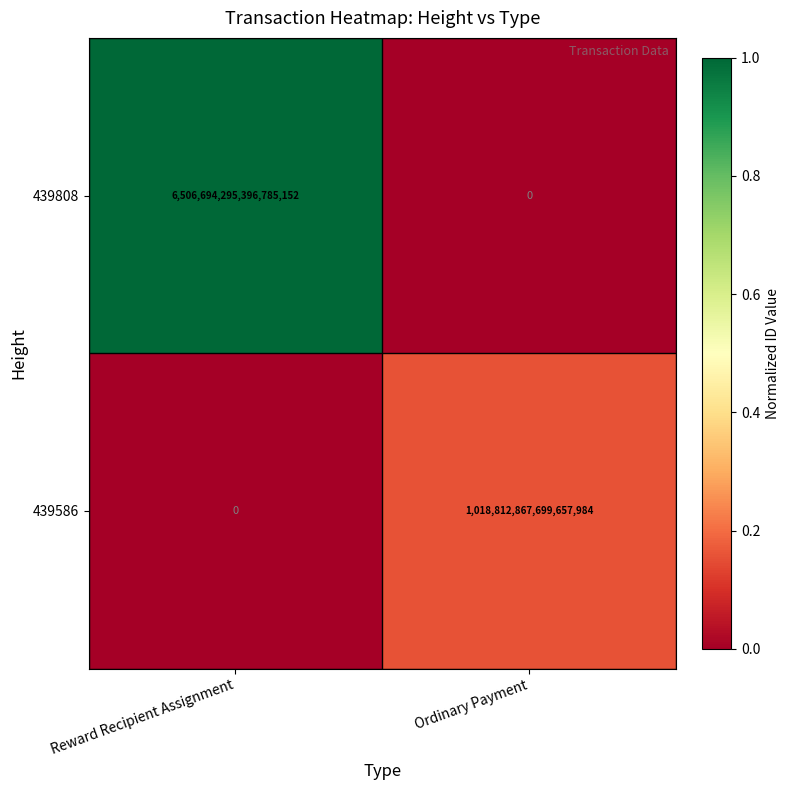

True or false: 439586 has a value of 1018812867699657984 at Ordinary Payment.

True